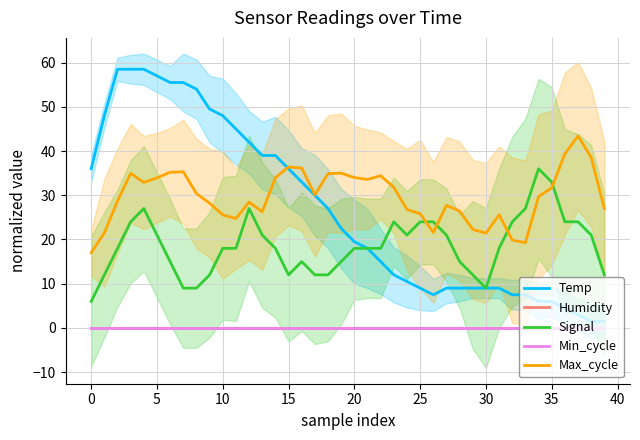

Does the chart display data point markers on the line(s)?

No